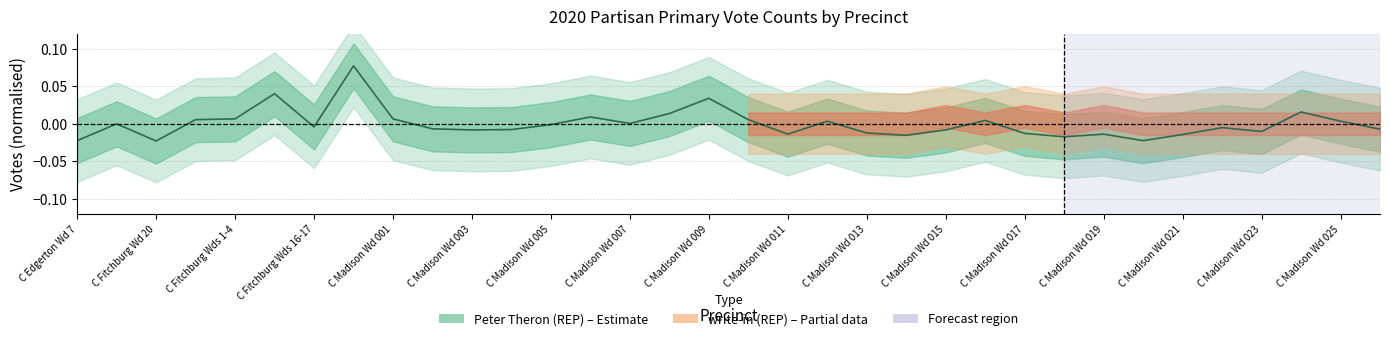

How many data points are less than 0?

20